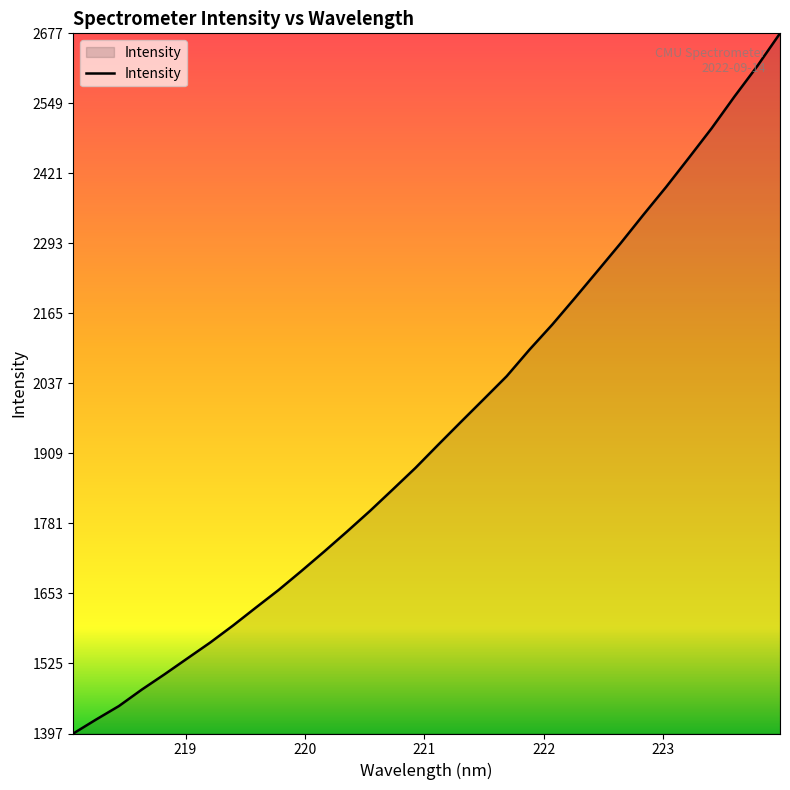

What is the maximum value shown in the chart?

2677.1